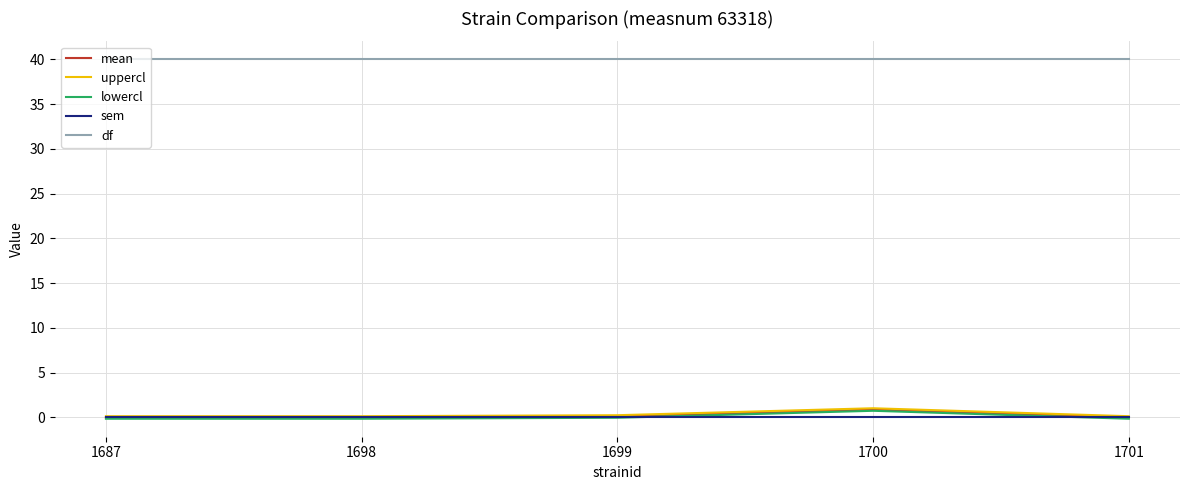

Which series has the largest total across all categories?

df